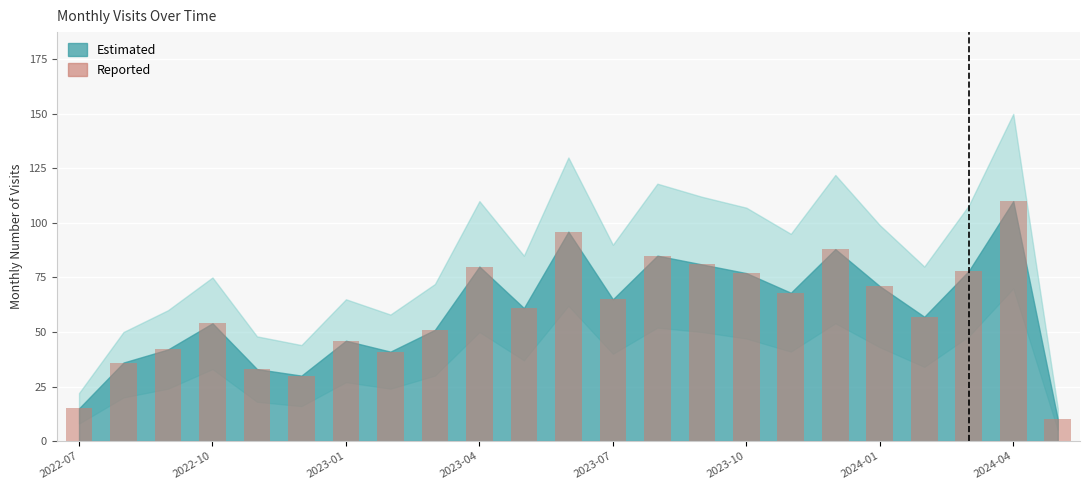

What is the smallest value displayed?

10